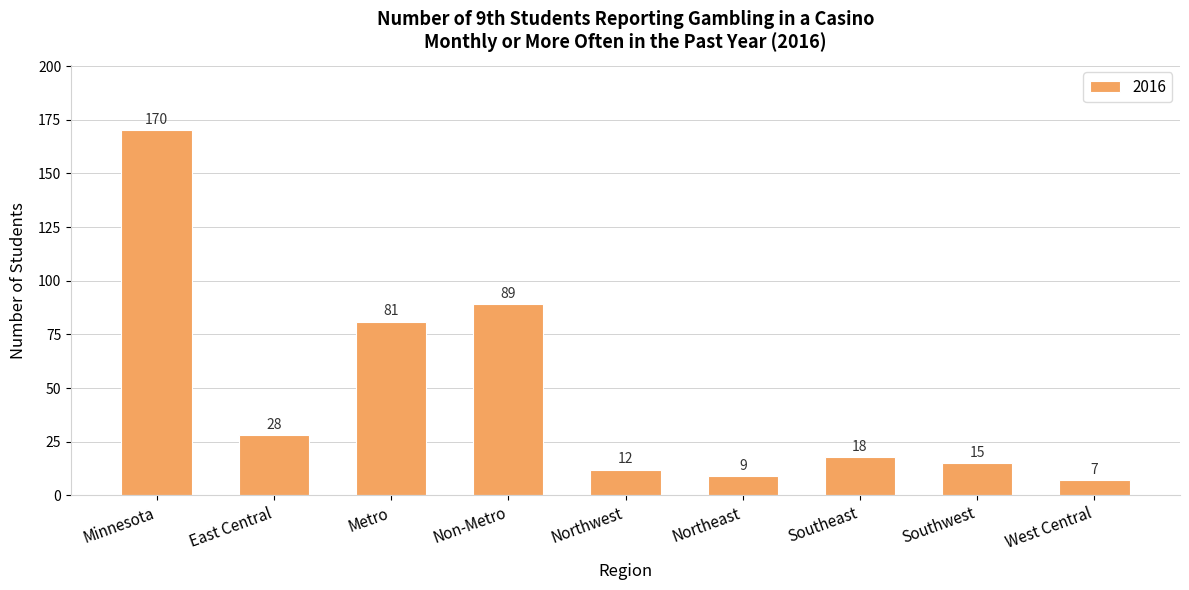

Count the number of data series in this chart.

1